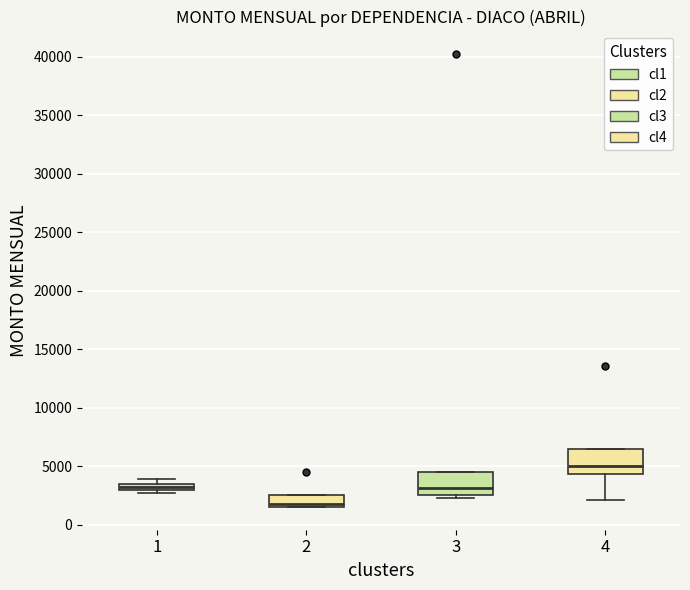

Where does the median line of the box at x = 3 sit on the y-axis? The values are not printed on the chart, so give them approximately, as read against the axis.

3000